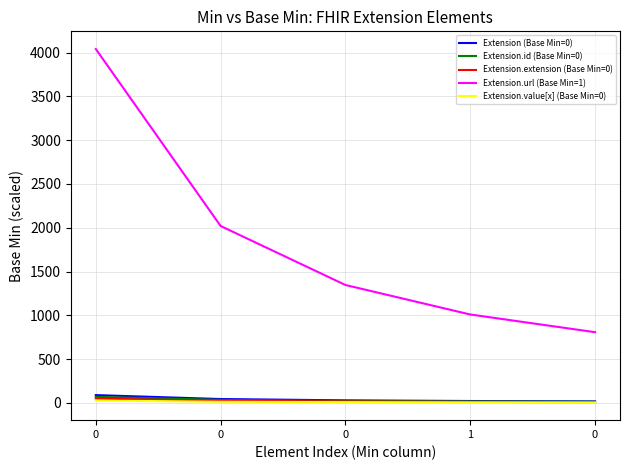

How many categories are shown in the chart?

5